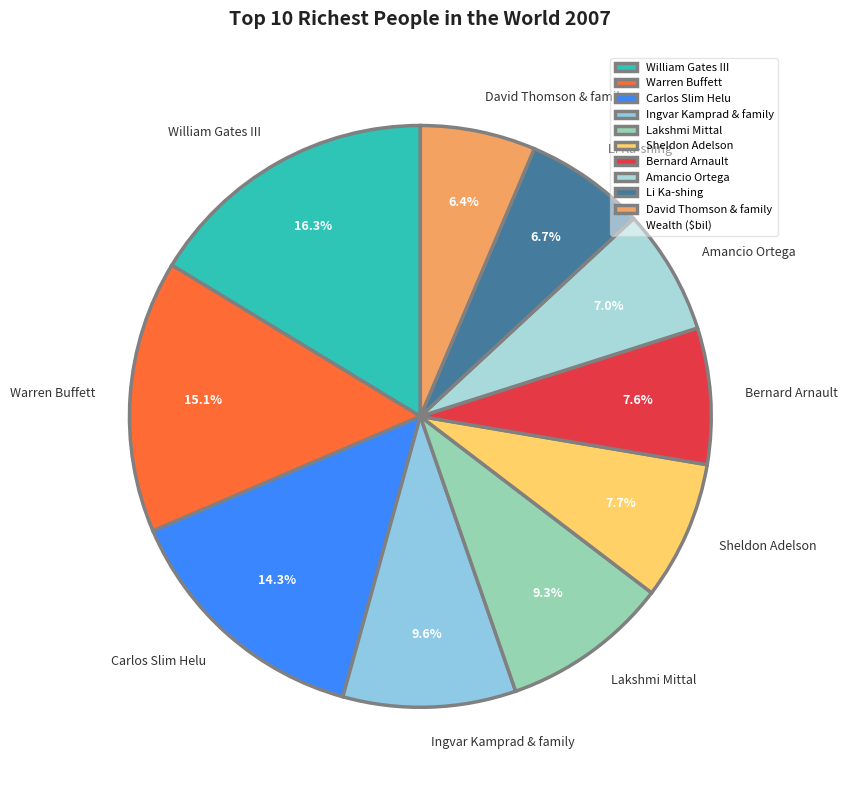

How many slices are in this pie chart?

10